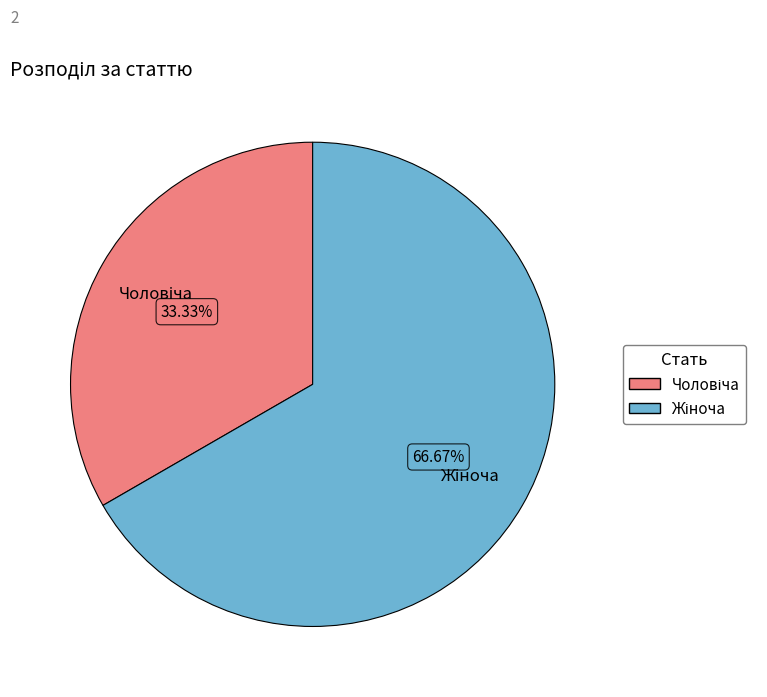

Is there a majority slice in this chart?

Yes